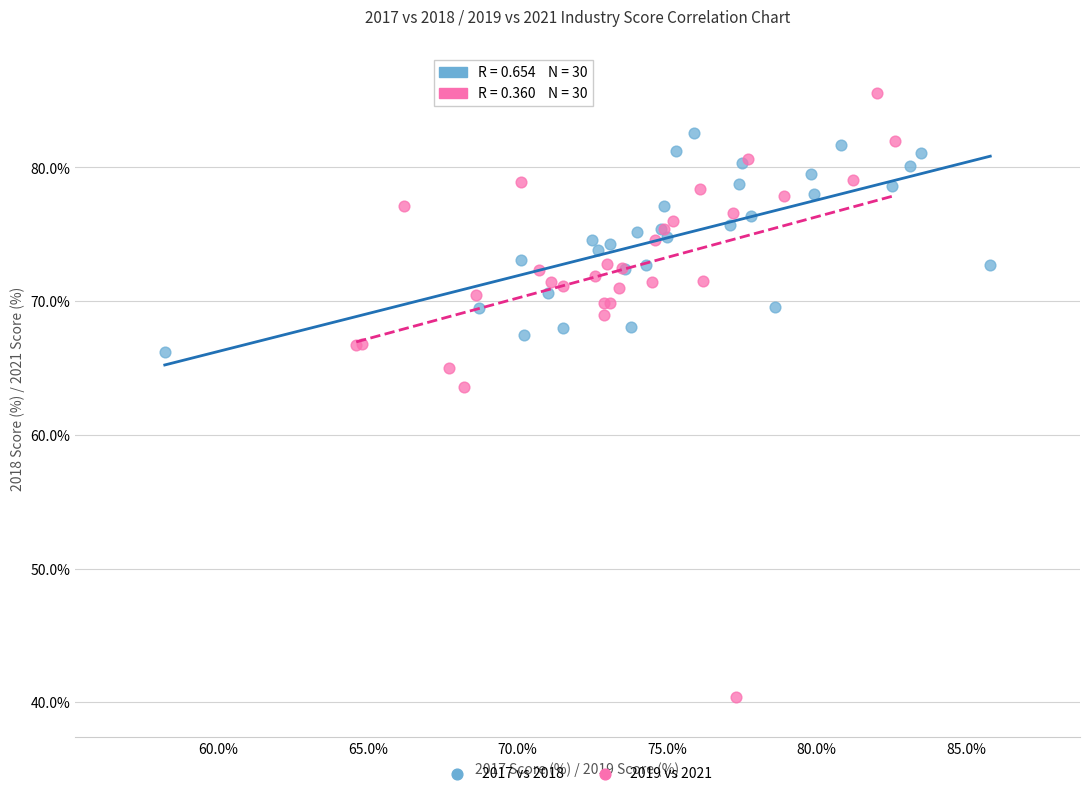

What are all the series names shown in the legend?

2017 vs 2018, 2019 vs 2021